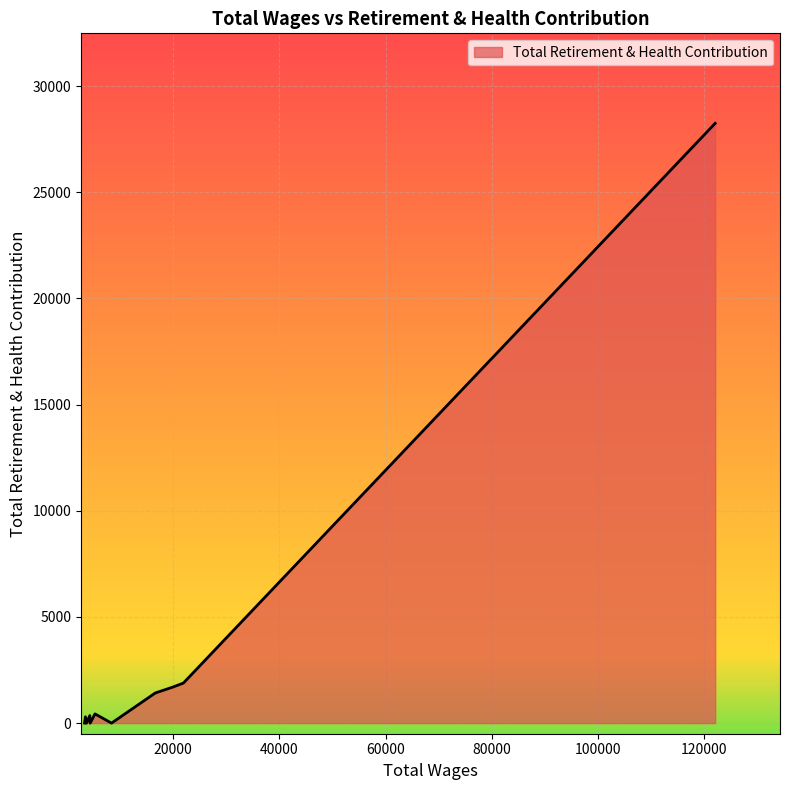

What is the sum of all values?

34341